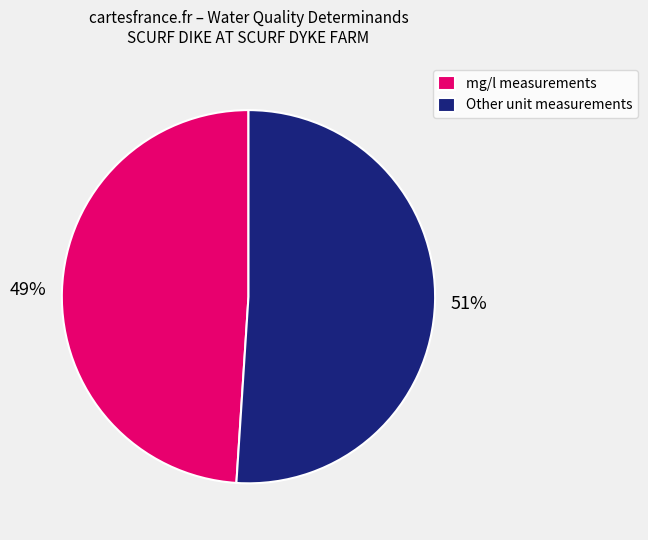

To the nearest percent, what portion does Other unit measurements represent?

51%